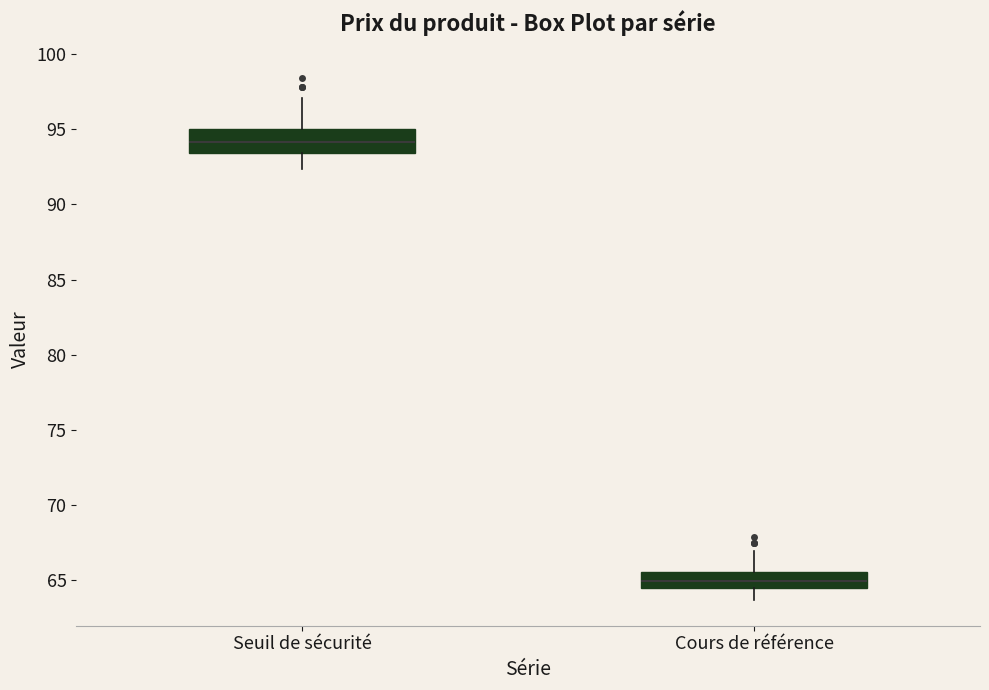

Which box has the highest median line?

Seuil de sécurité